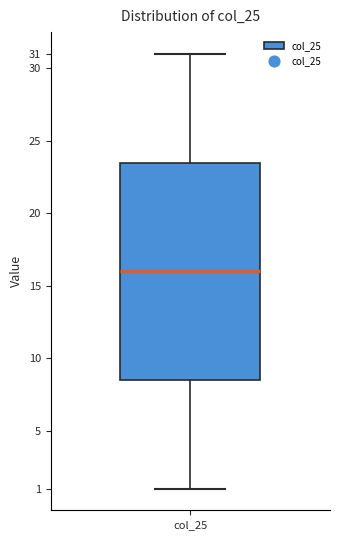

Transcribe this box plot: give where the median line is, the range the box spans, and where the two whiskers end, as read against the y-axis. The values are not printed on the chart, so give them approximately, as read against the axis.

median 16.0, box 8.5 to 23.5, whiskers 1.0 to 31.0